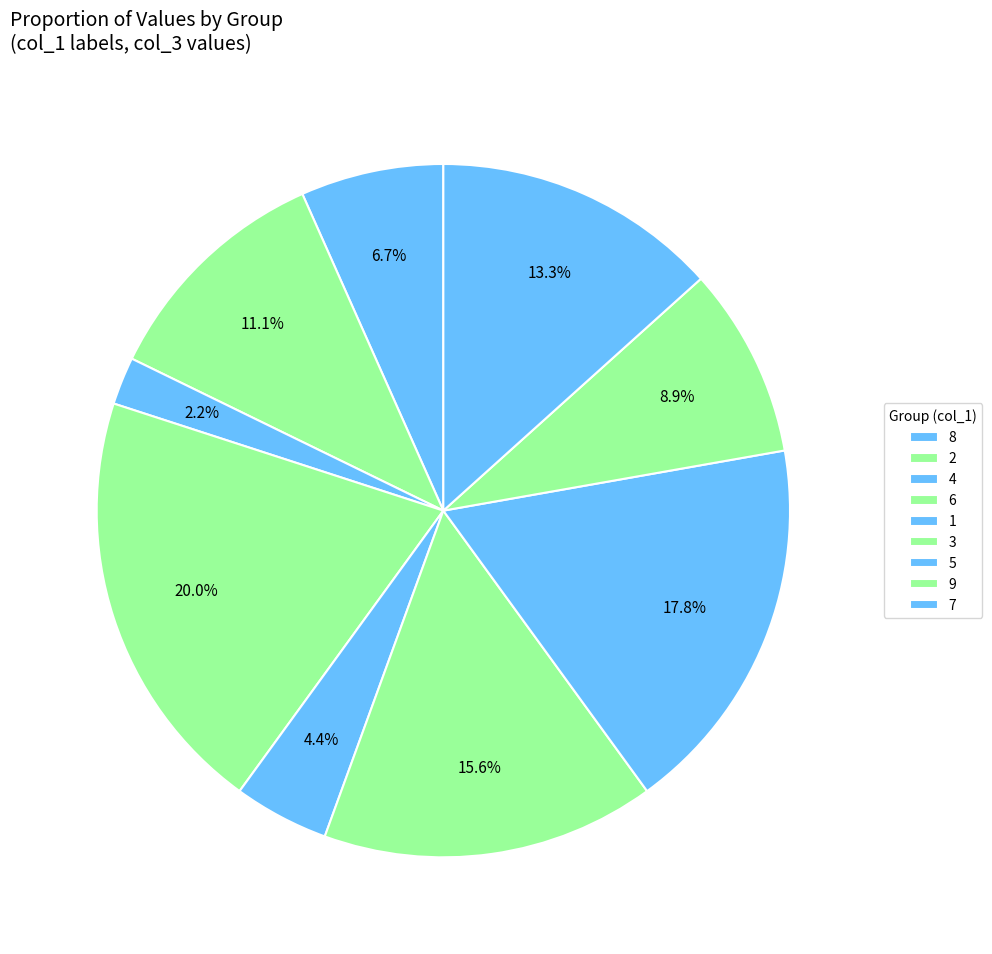

Do 4 and 3 together represent more than half of the pie?

No